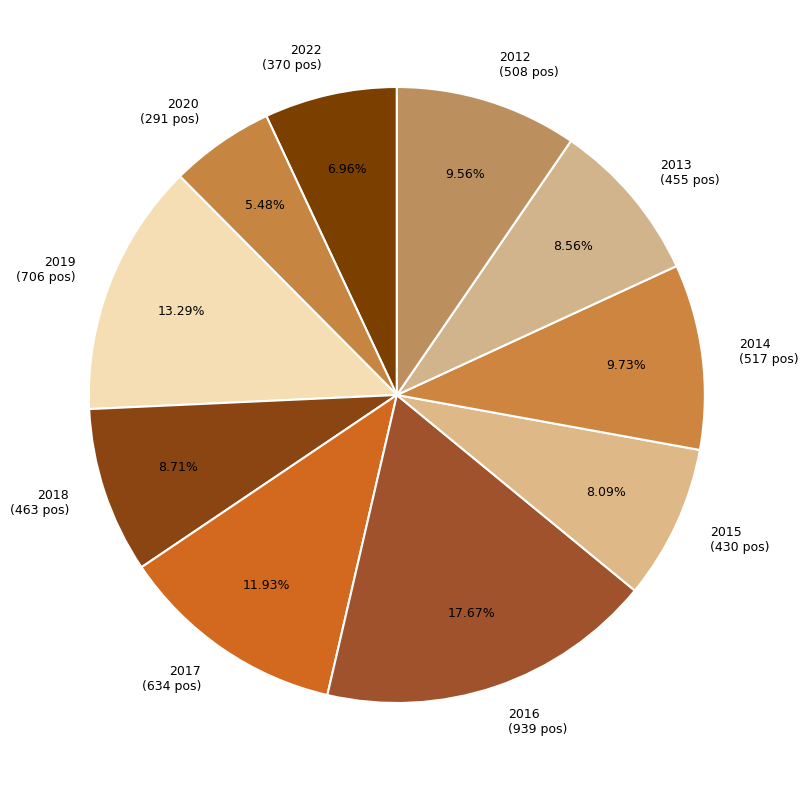

Does 2020 account for over 50% of the chart?

No